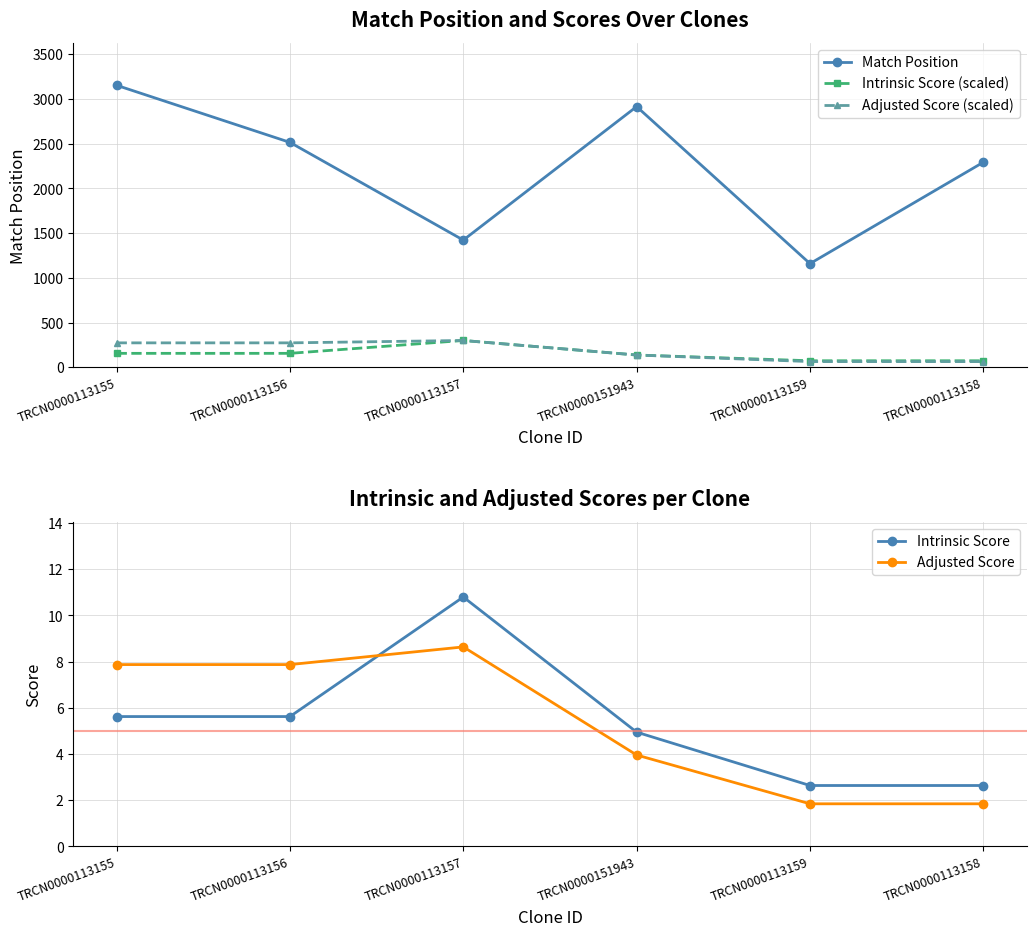

What is the approximate value of Adjusted Score at TRCN0000113156?

7.9